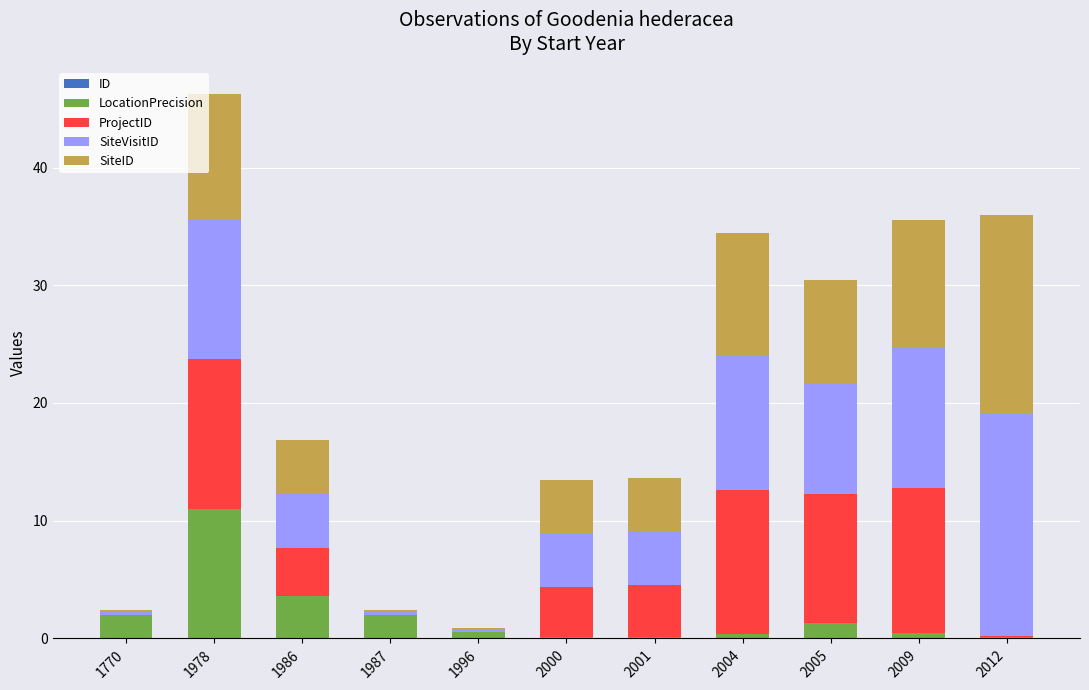

At which category is the sum across all series the highest?

1978